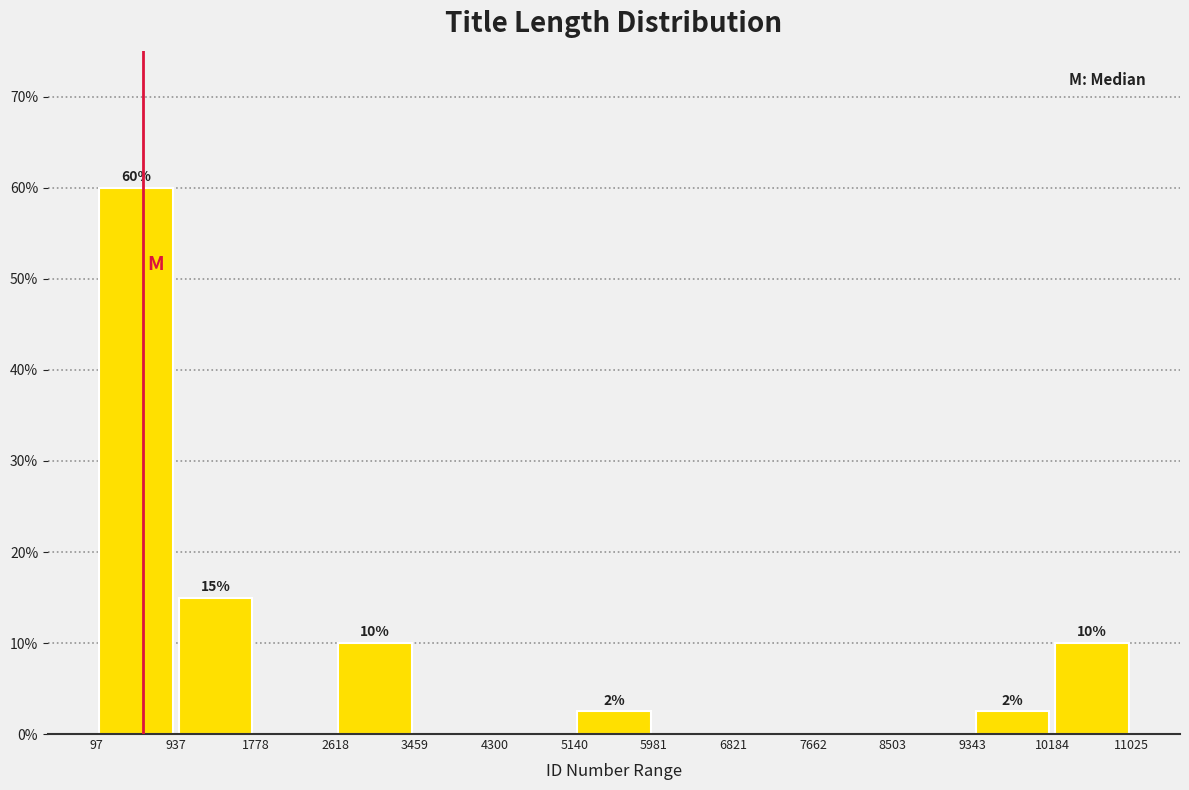

Which range on the x-axis has the tallest bar?

97 to 937